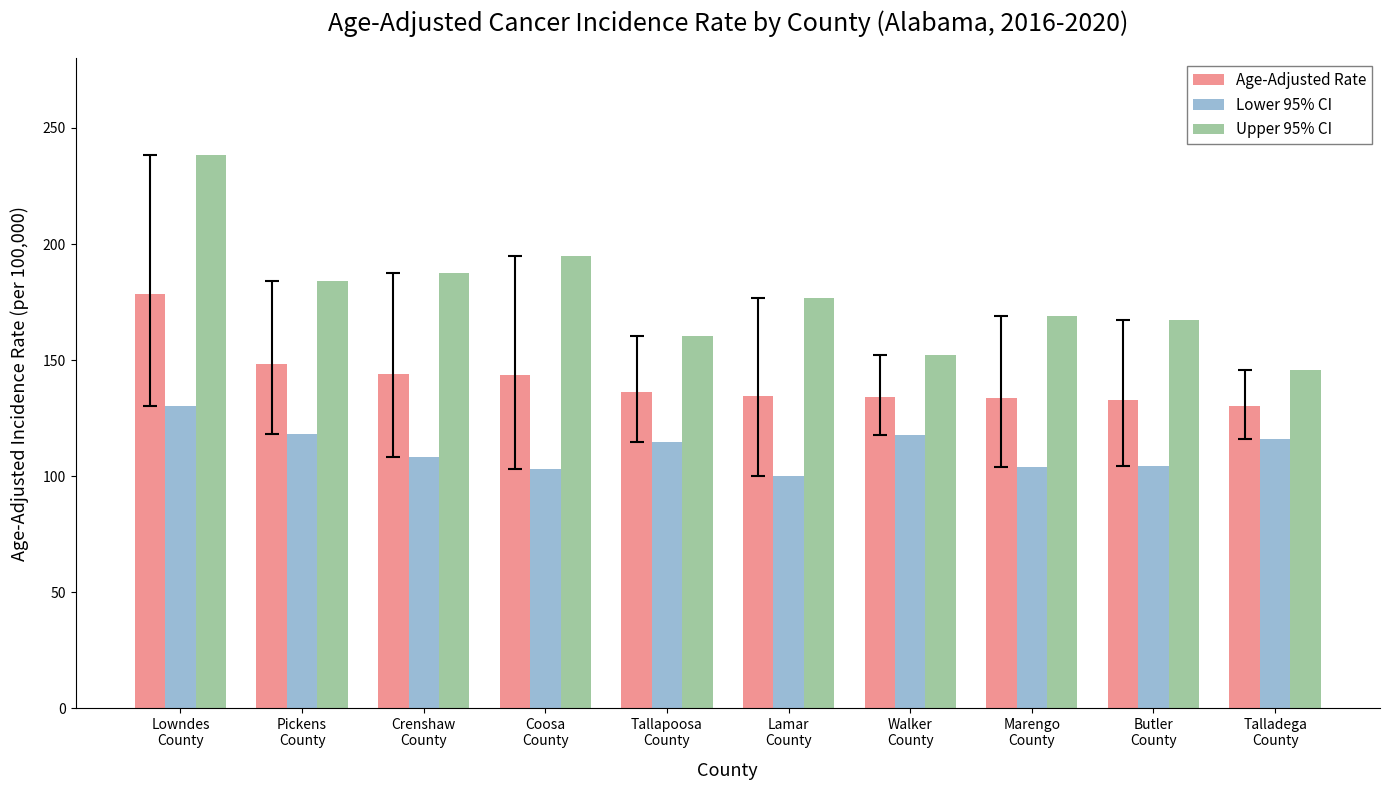

Does the chart contain stacked bars?

No